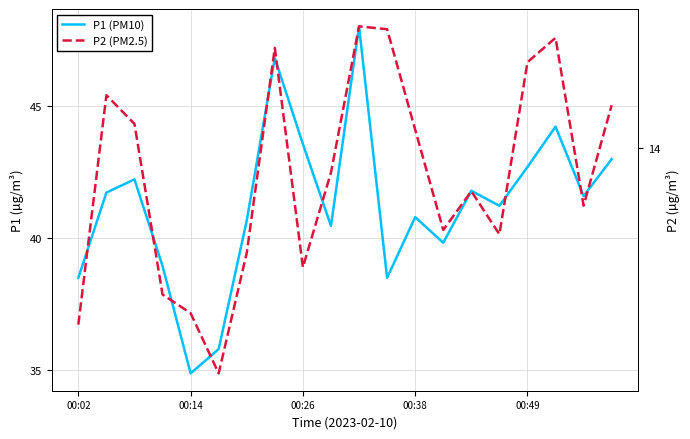

List the series in order of their peak value, highest first.

P1 (PM10), P2 (PM2.5)